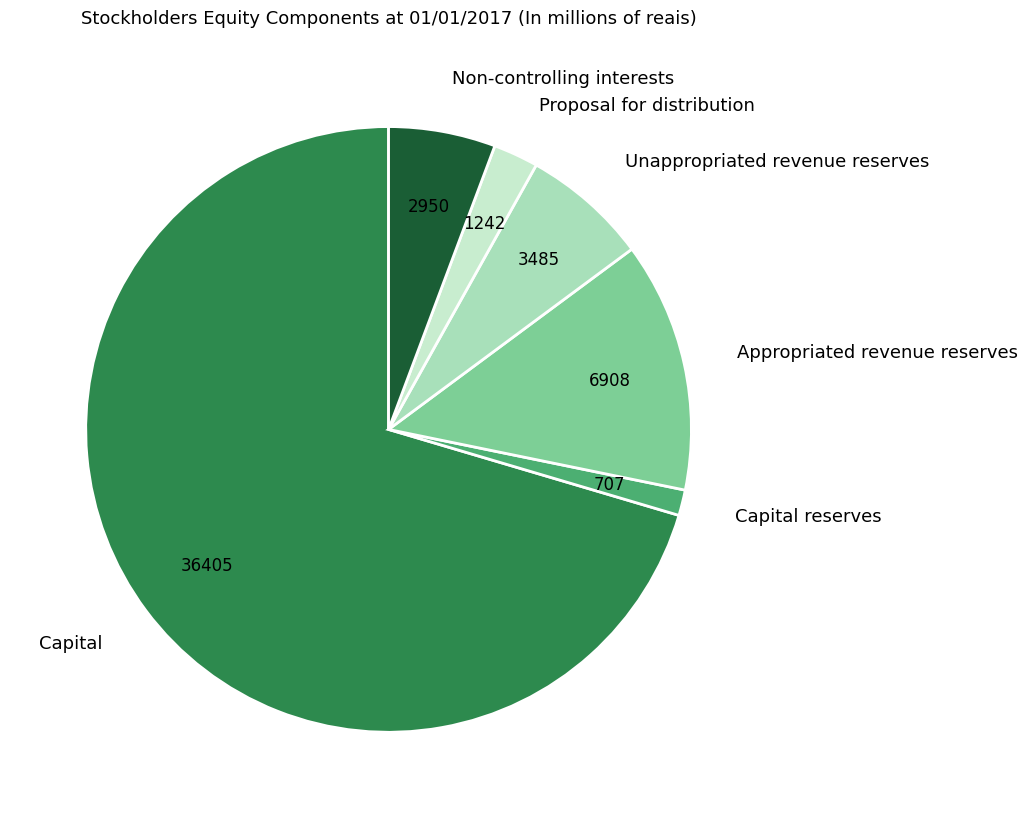

Combined, do Capital and Unappropriated revenue reserves account for over 50%?

Yes